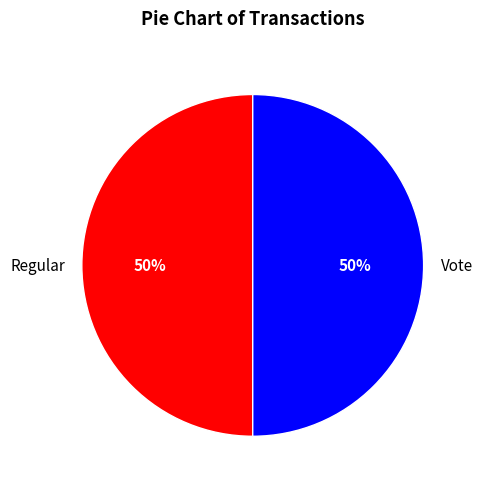

Count the number of slices in the pie.

2